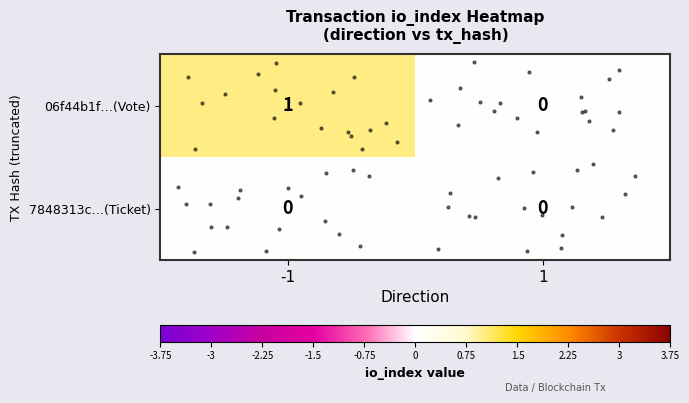

Which series has the largest total across all categories?

06f44b1f…(Vote)